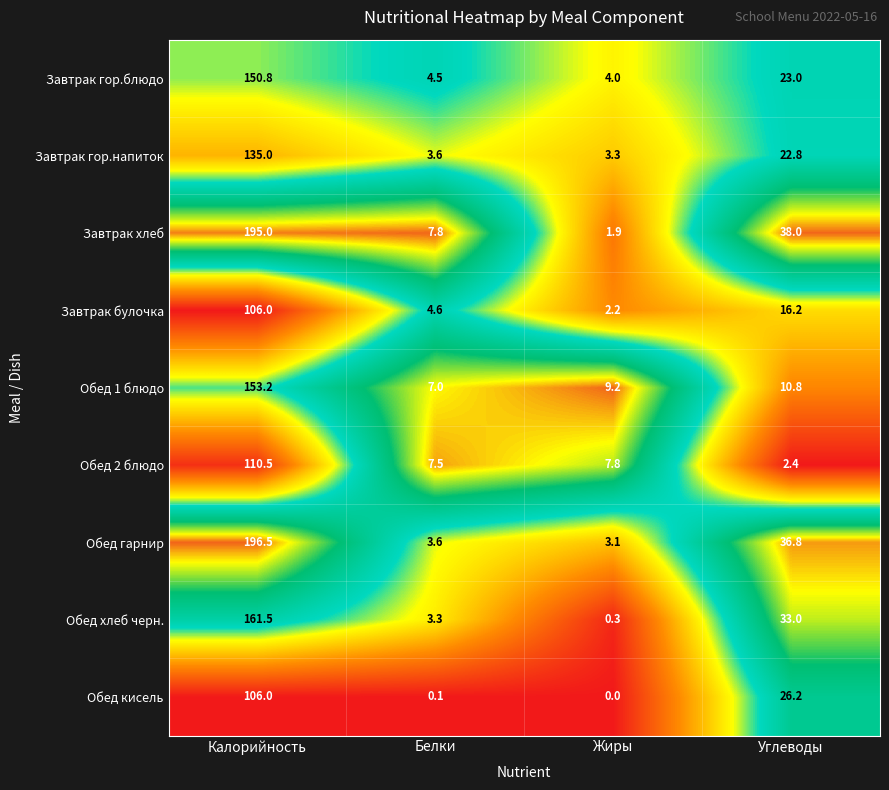

What is the difference between the second highest and minimum values in the Завтрак булочка series?

14.0